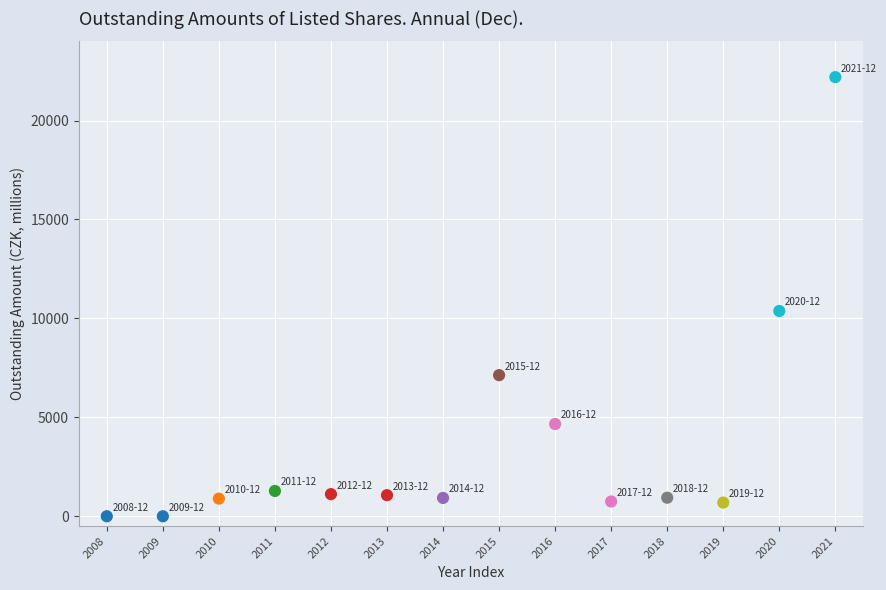

What Y value in the scatter plot is closest to 11096?

10373.0